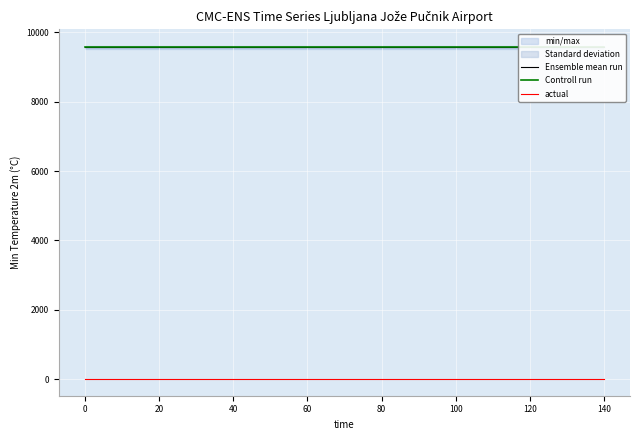

Between 40 and 80, which series saw the biggest shift?

Ensemble mean run